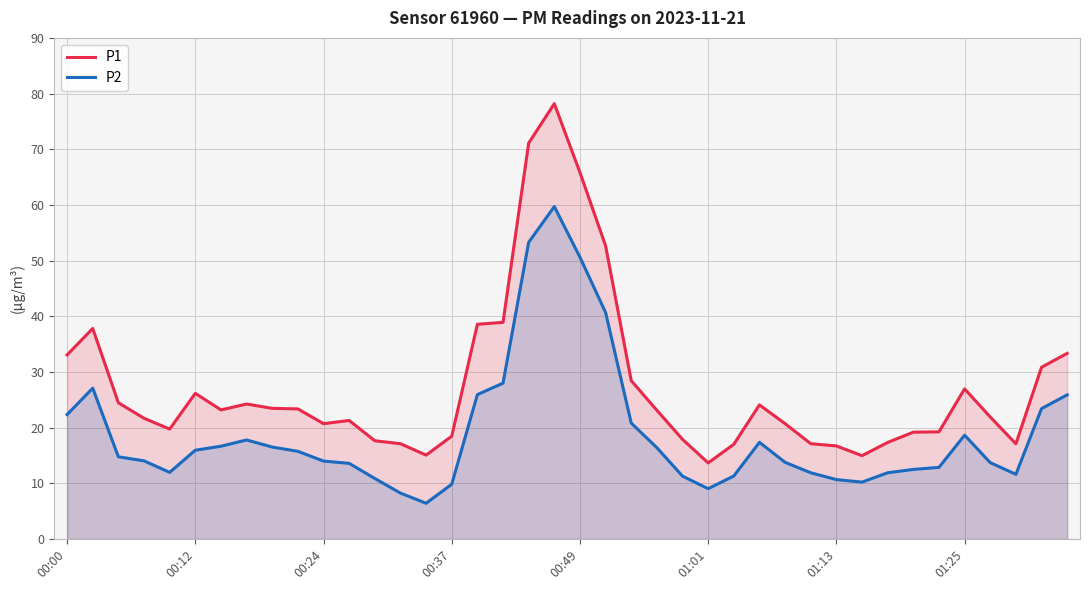

List the series in order of their overall mean, highest first.

P1, P2